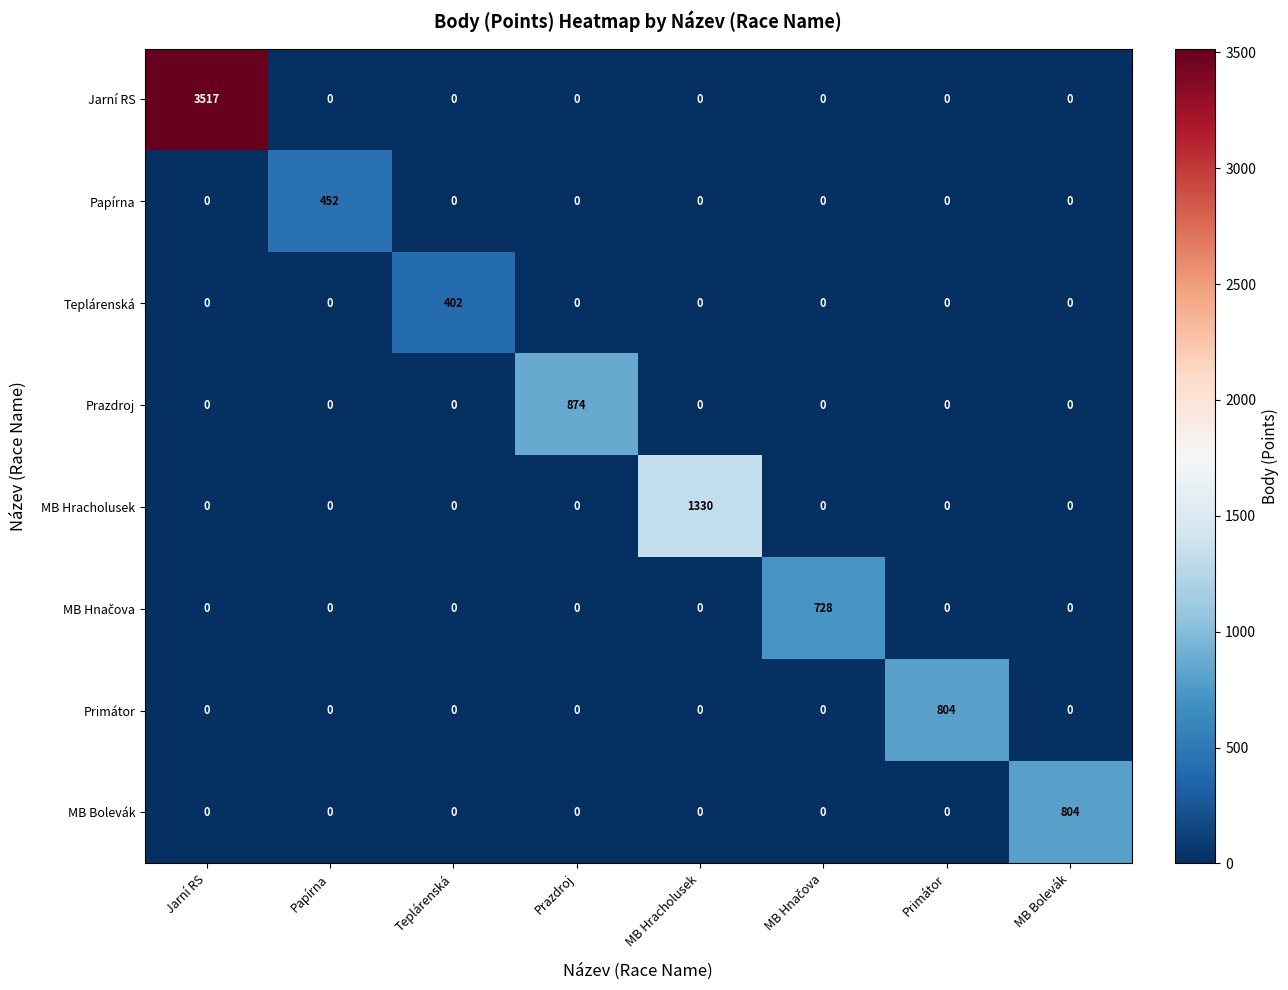

What value does the Primátor series have at Primátor, to the nearest 50?

800